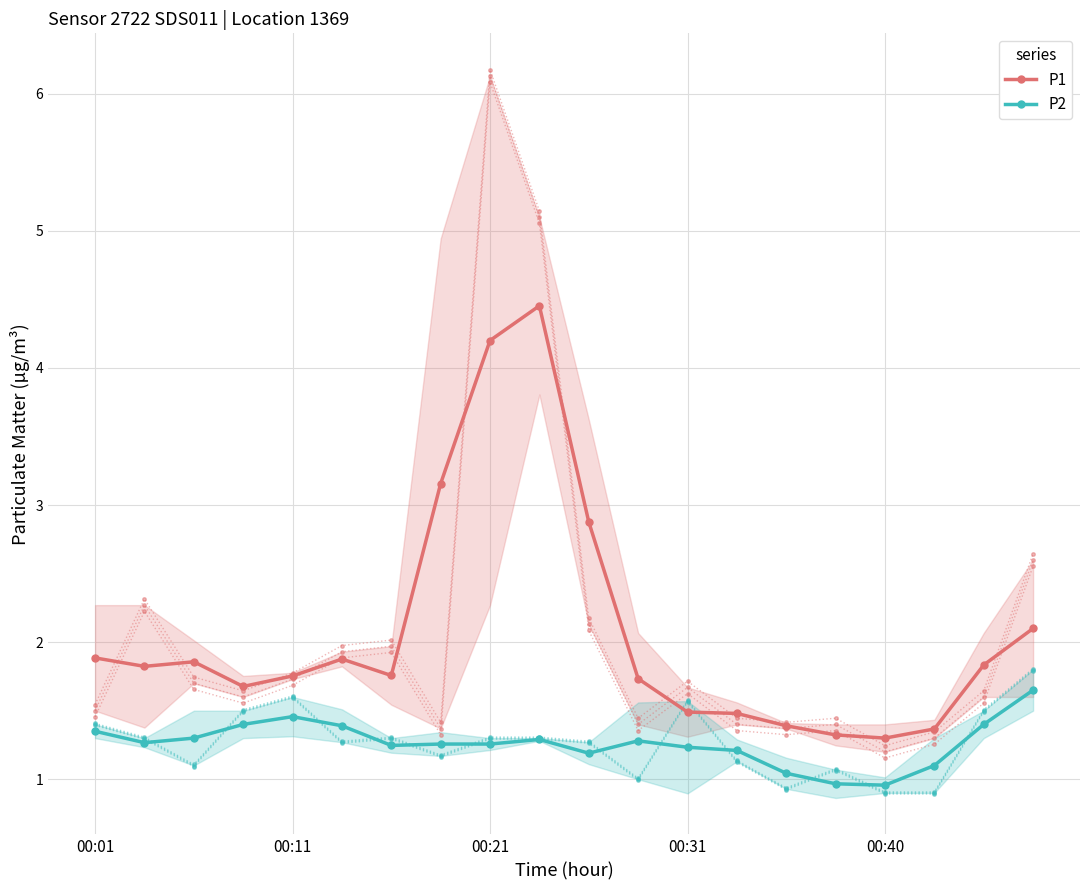

At which label is P2 closest to 1?

15